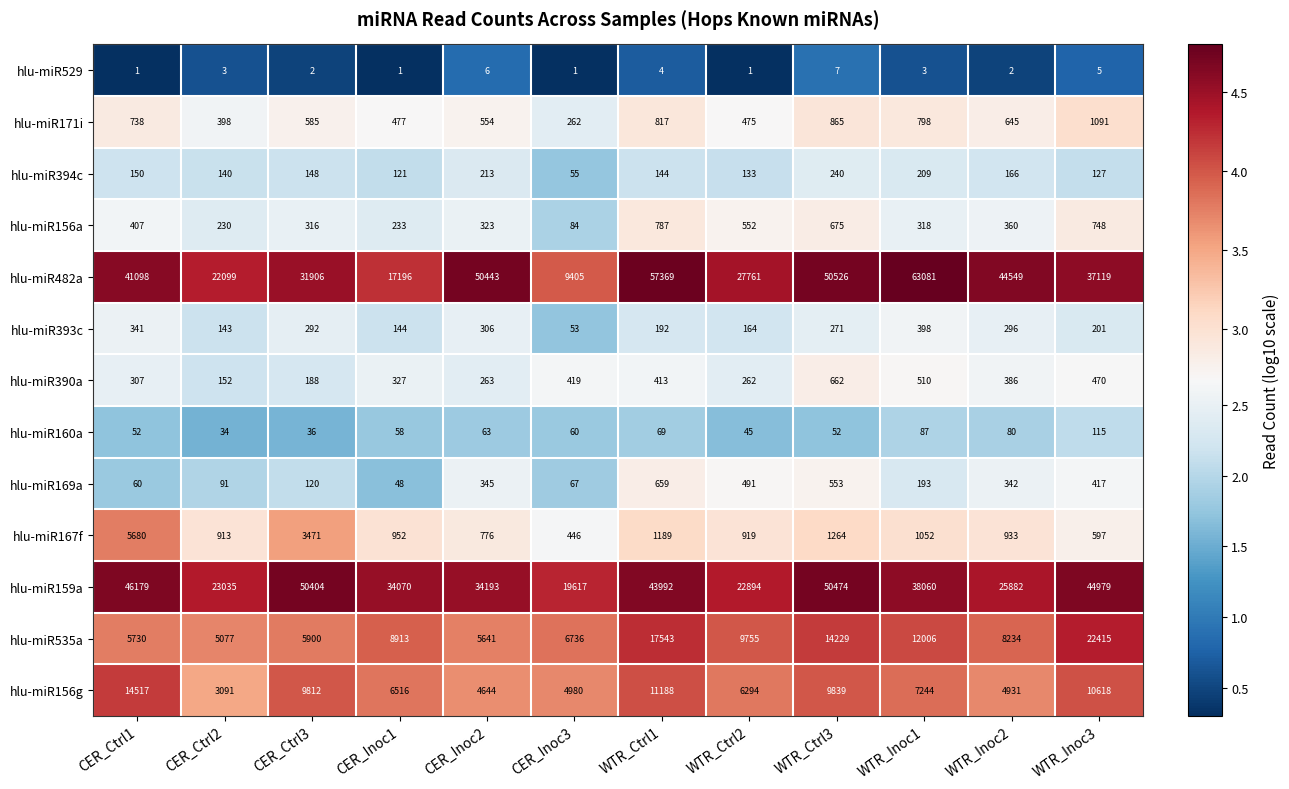

Count the number of data series in this chart.

13